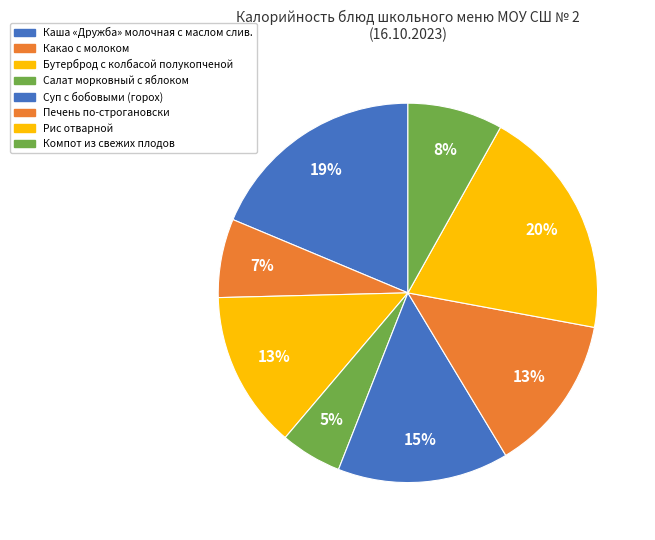

Count the number of slices in the pie.

8